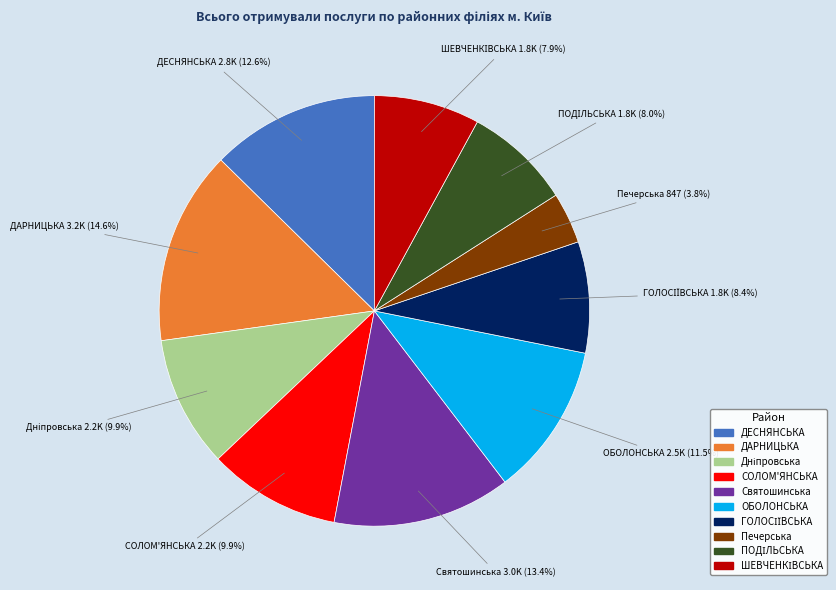

What is the smallest slice in the pie chart?

Печерська